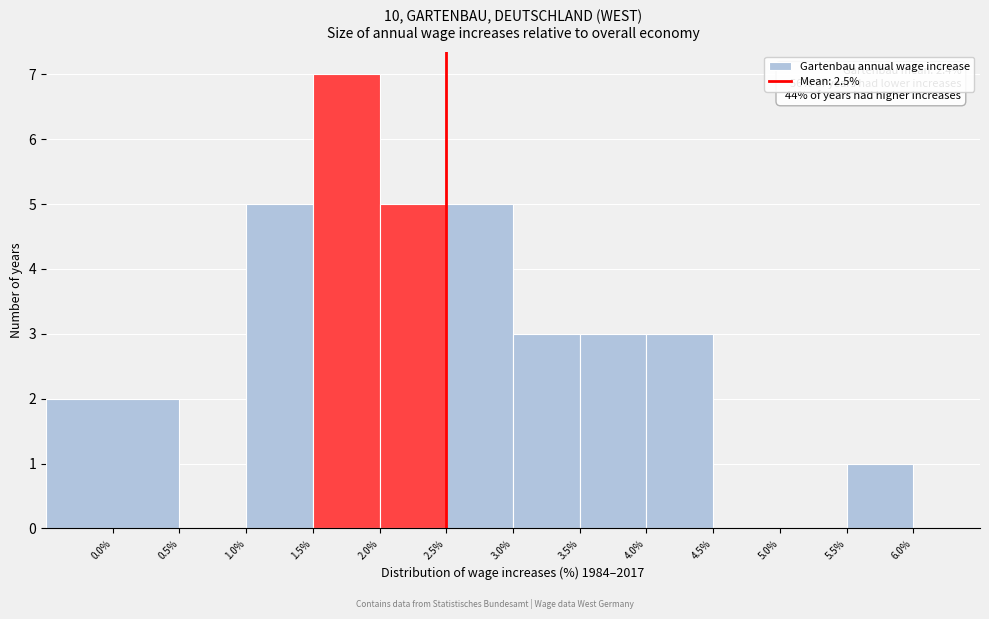

Which range on the x-axis has the tallest bar?

1.5 to 2.0